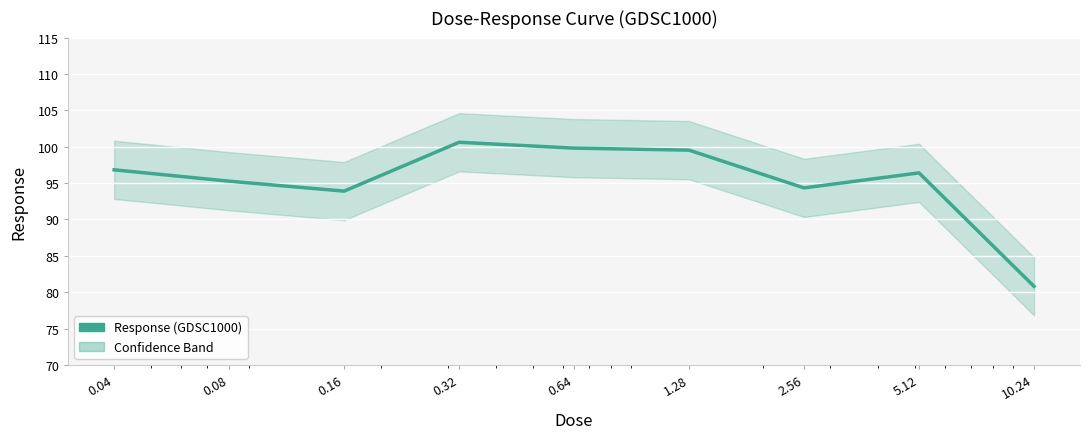

What is the smallest value displayed?

80.8